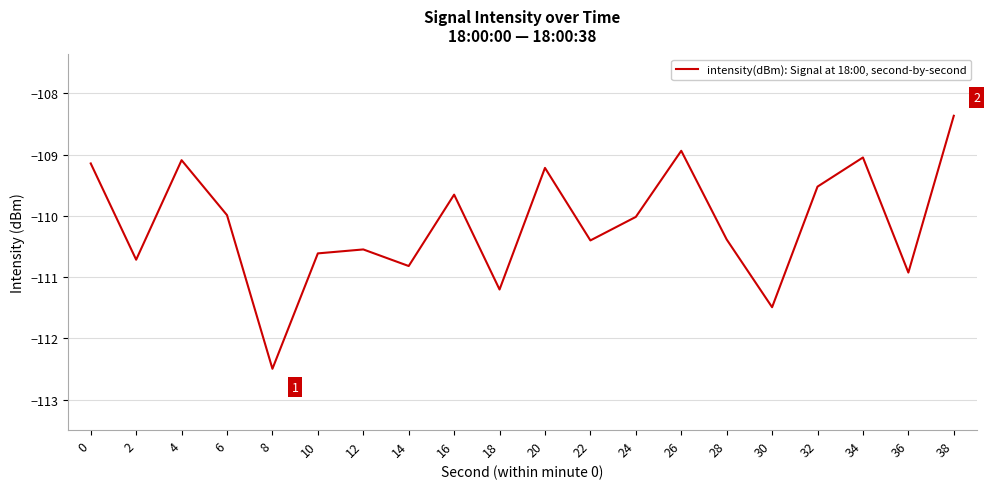

Is it true that the value at 20 is -109.2?

True